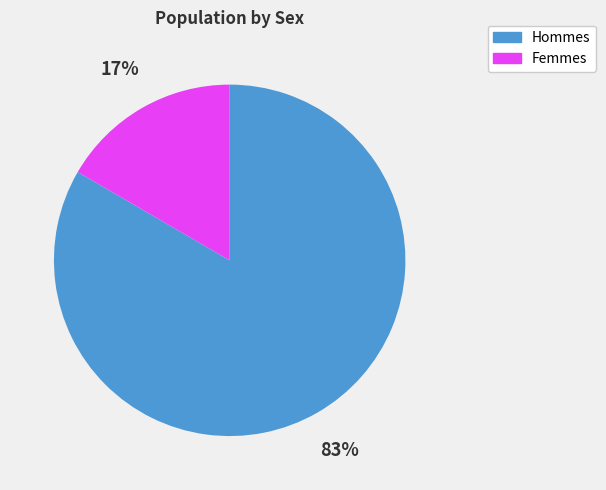

Is there a majority slice in this chart?

Yes